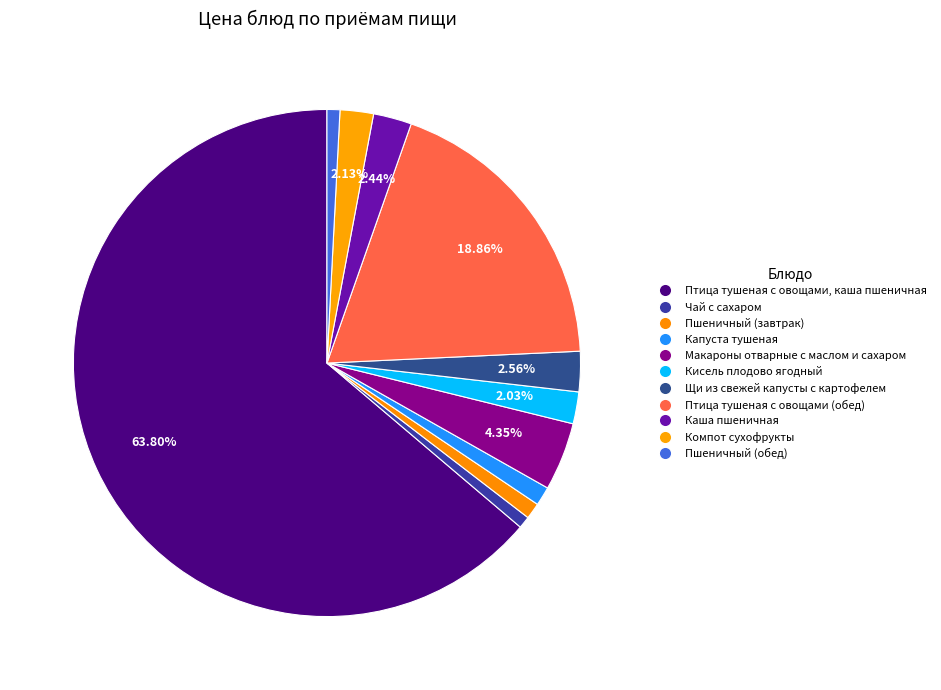

How many segments does this pie chart have?

11